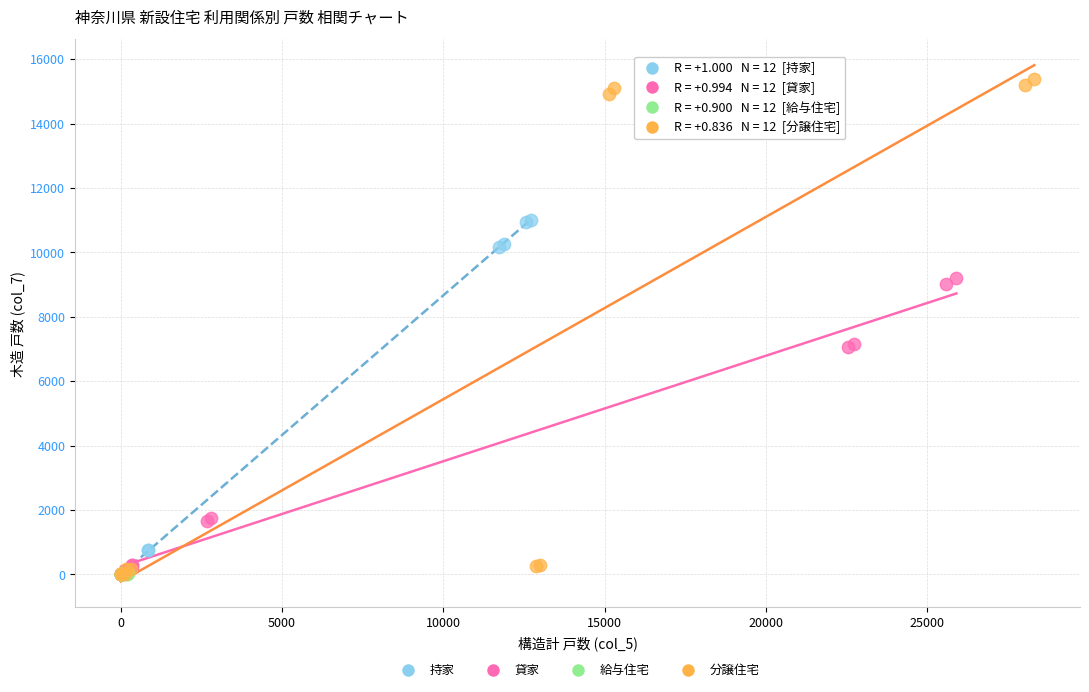

What are all the series names shown in the legend?

持家, 貸家, 給与住宅, 分譲住宅